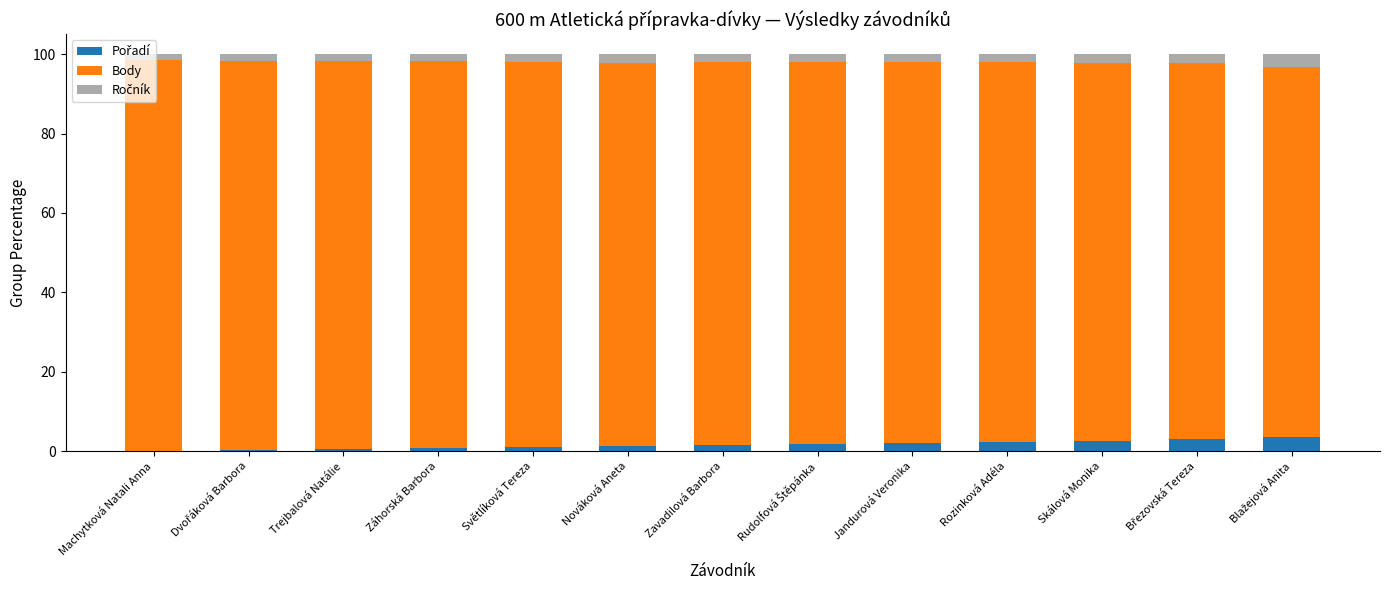

Read the Body value at Dvořáková Barbora.

98.0